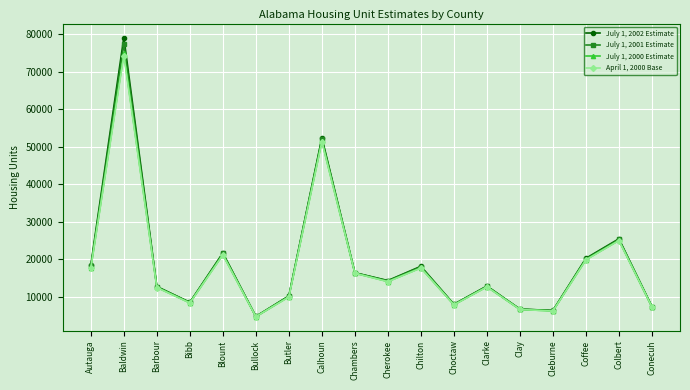

True or false: July 1, 2001 Estimate has a value of 8519 at Barbour.

False